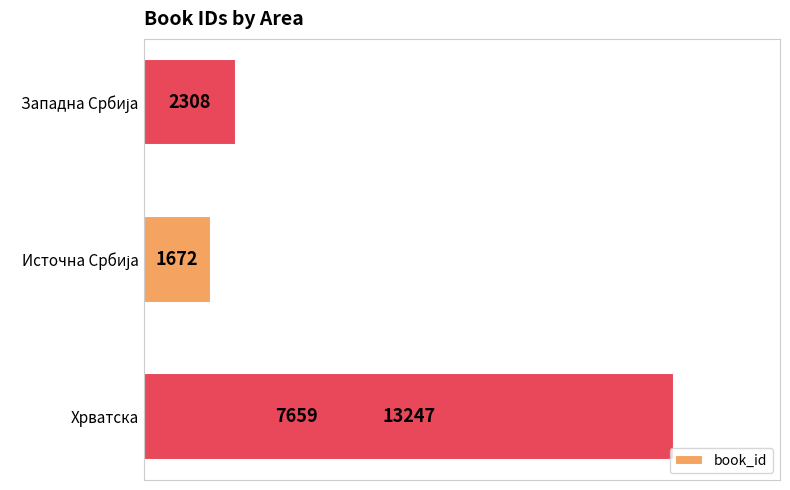

How many bars are there in total?

4